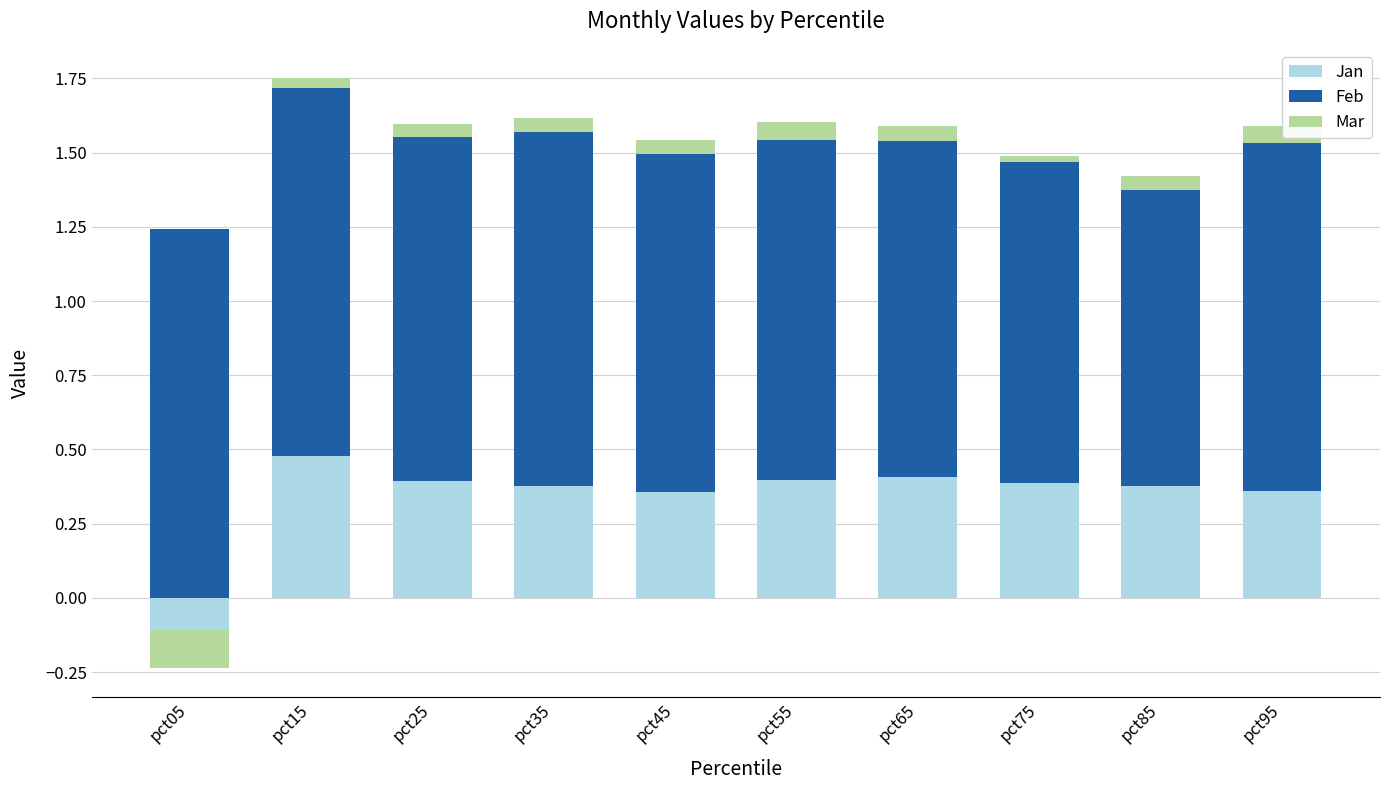

What is the sum of the Feb values at pct95 and pct75?

2.3